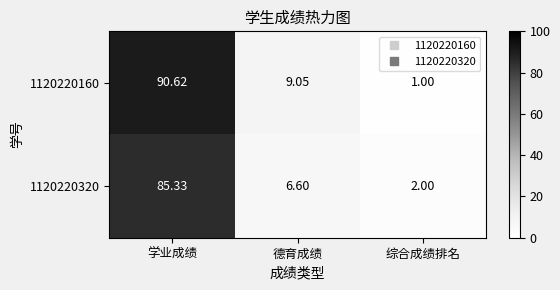

Between 学业成绩 and 德育成绩, which series saw the biggest shift?

1120220160